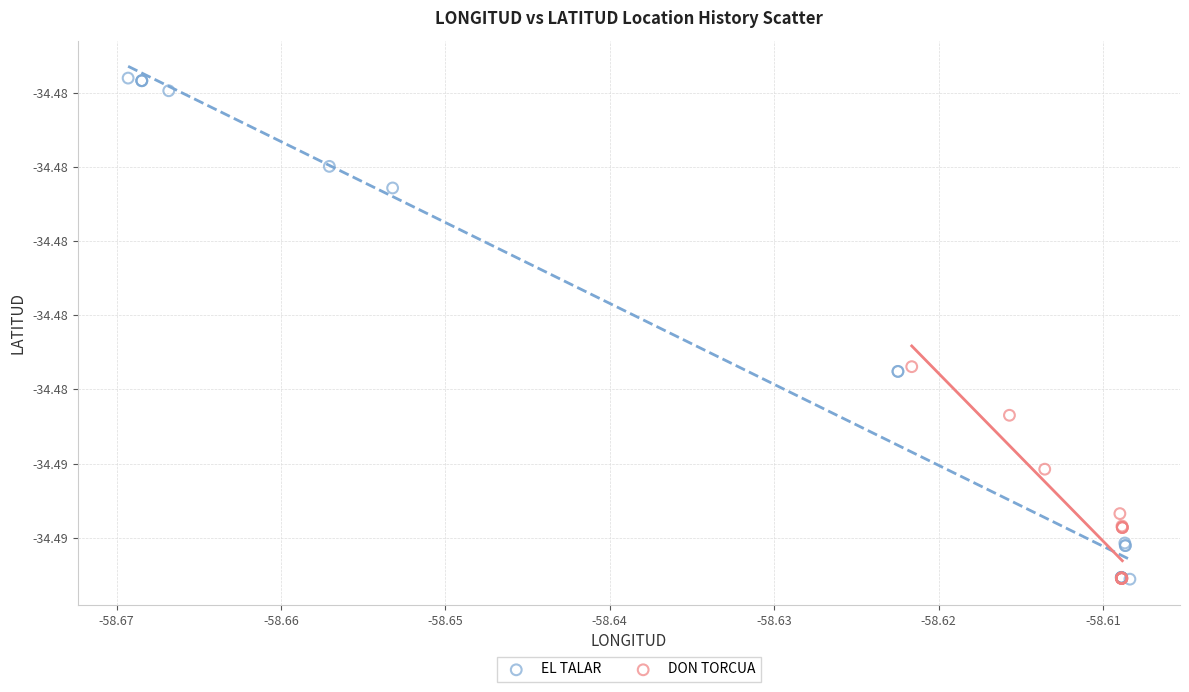

What are all the series names shown in the legend?

EL TALAR, DON TORCUA